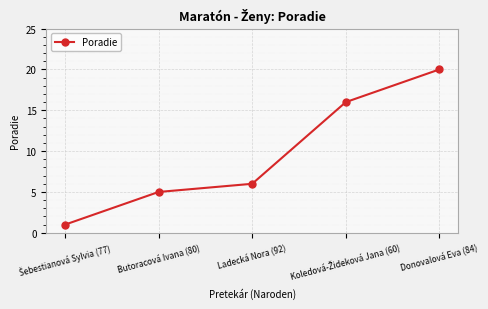

The value at Ladecká Nora (92) is 6. True or false?

True